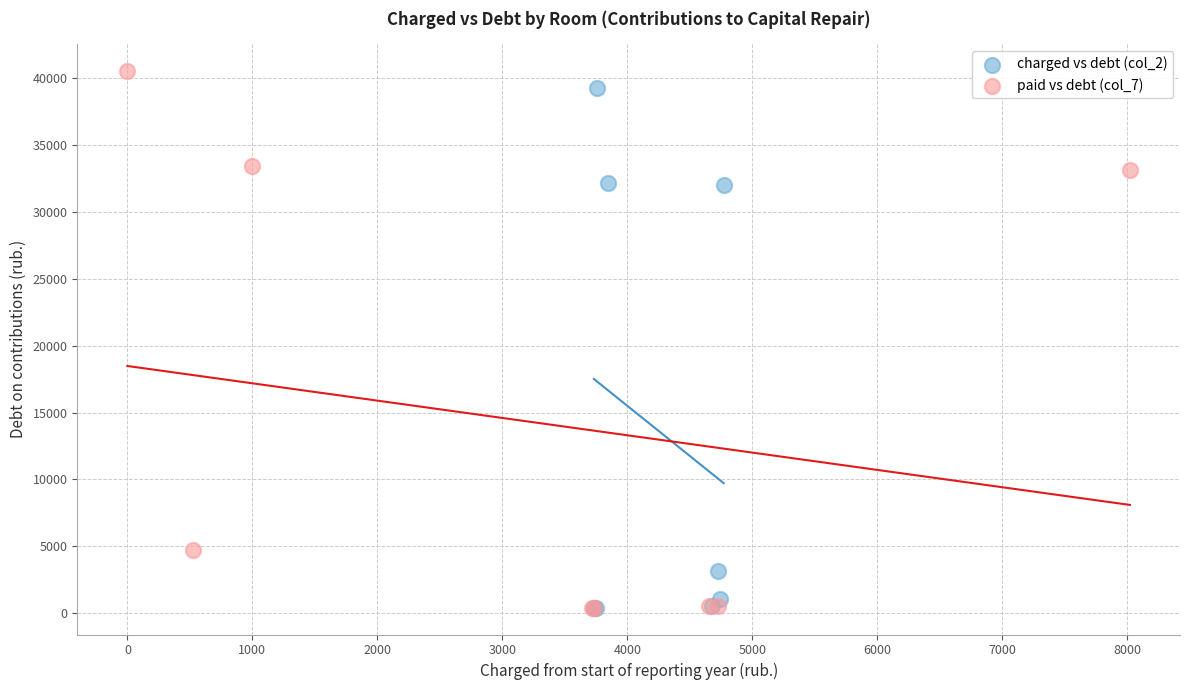

Which series has the largest Y range (max minus min)?

paid vs debt (col_7)